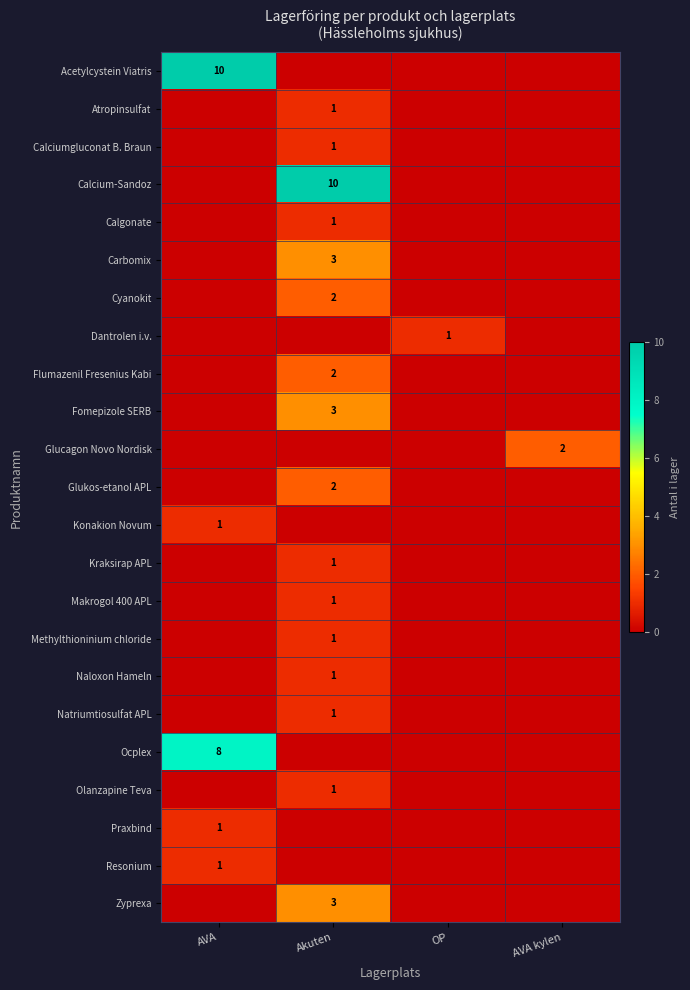

The value of Fomepizole SERB at Akuten is 3. True or false?

True